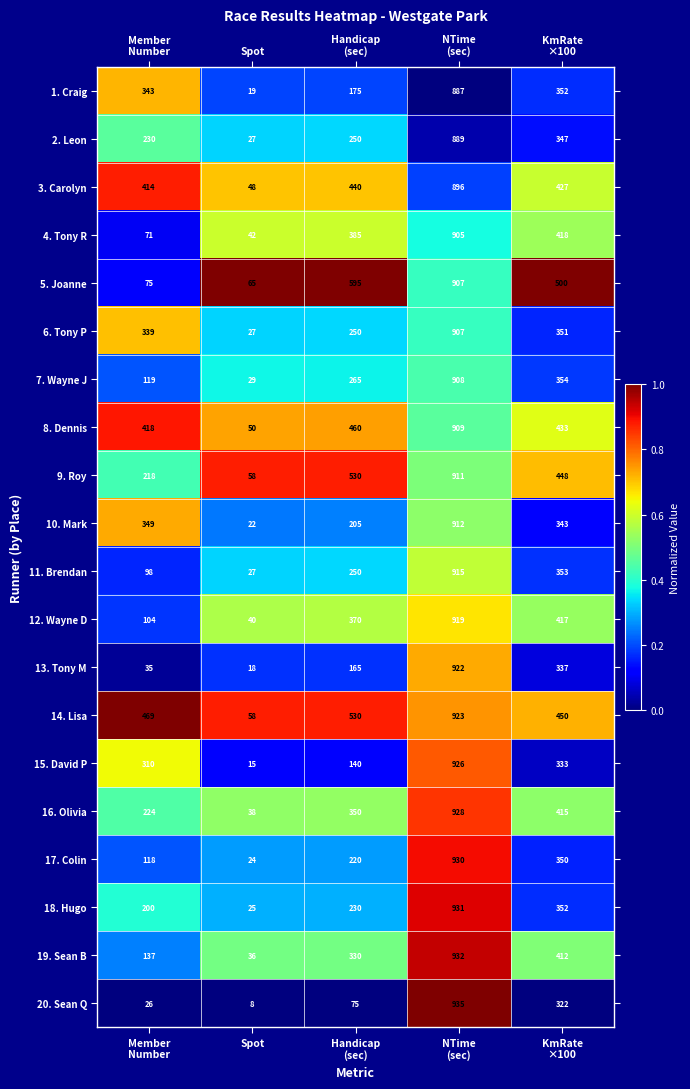

How many series are shown in this chart?

20